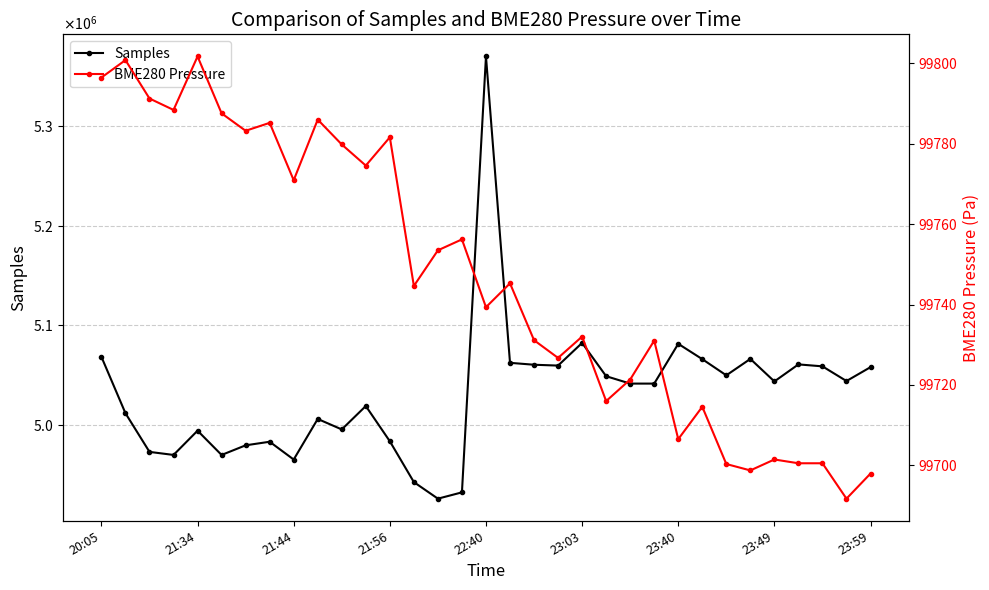

What is the approximate value of BME280 Pressure at 18?

99731.1